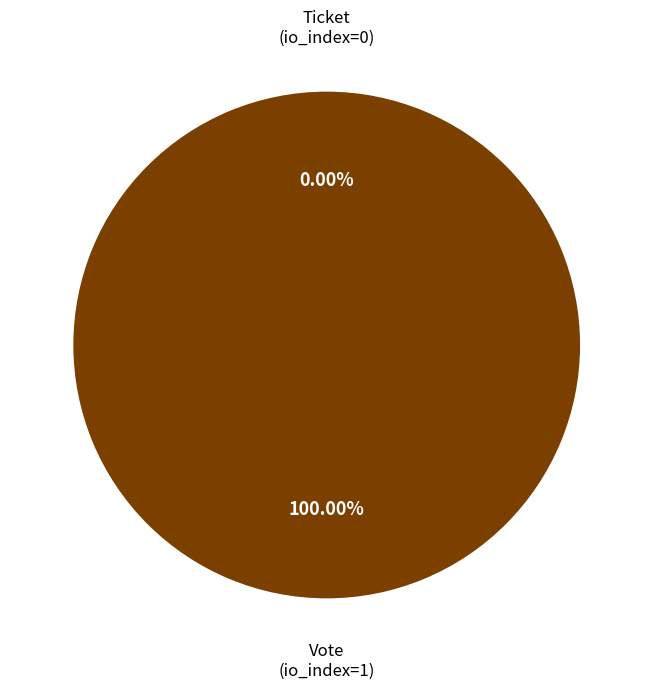

How many segments does this pie chart have?

2